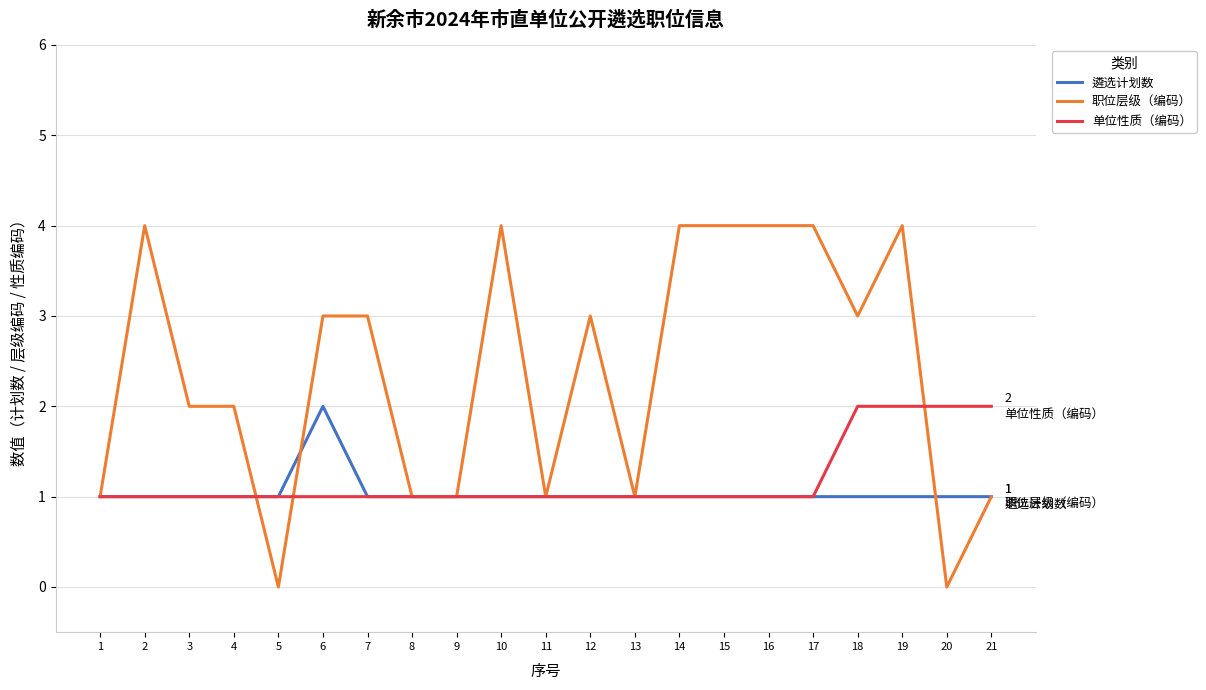

Which series has the widest spread of values?

职位层级（编码）